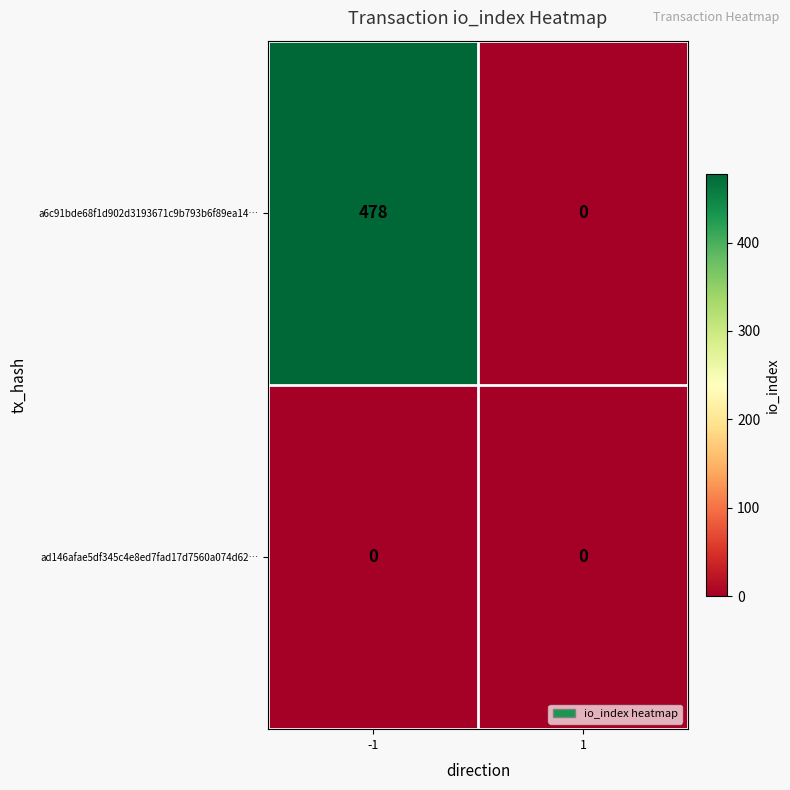

Which category has the highest value across all series?

-1